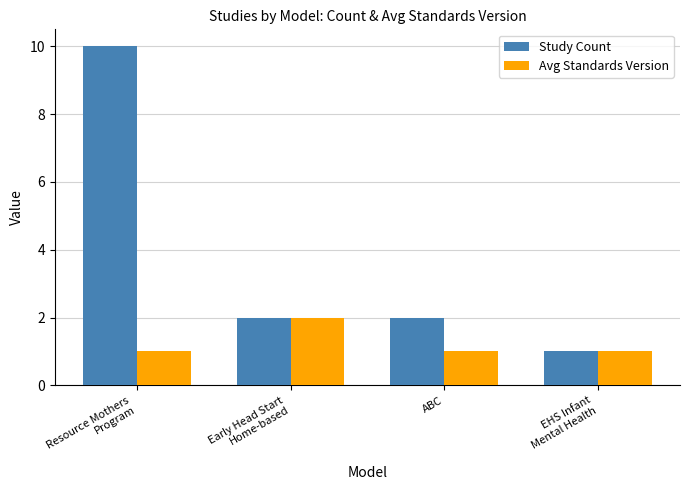

At which label does Study Count first exceed 2?

Resource Mothers
Program